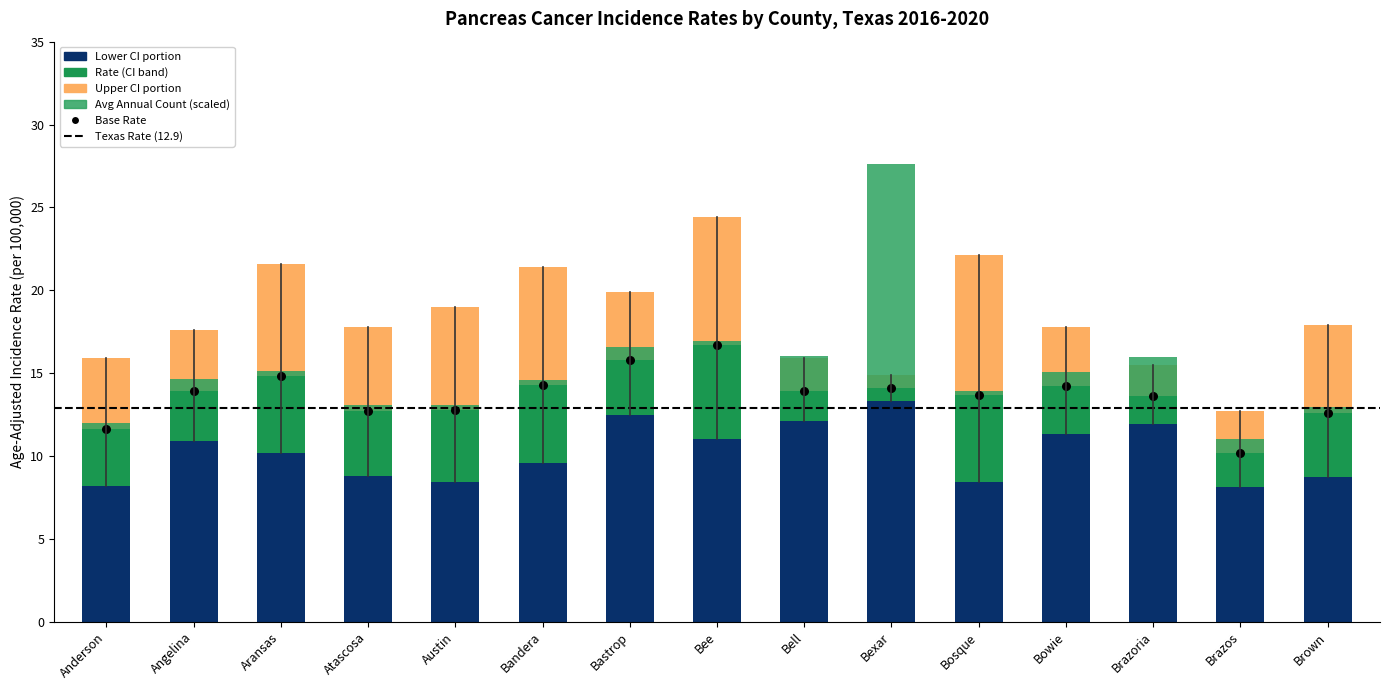

Which series has the widest spread of Y values?

Avg Annual Count